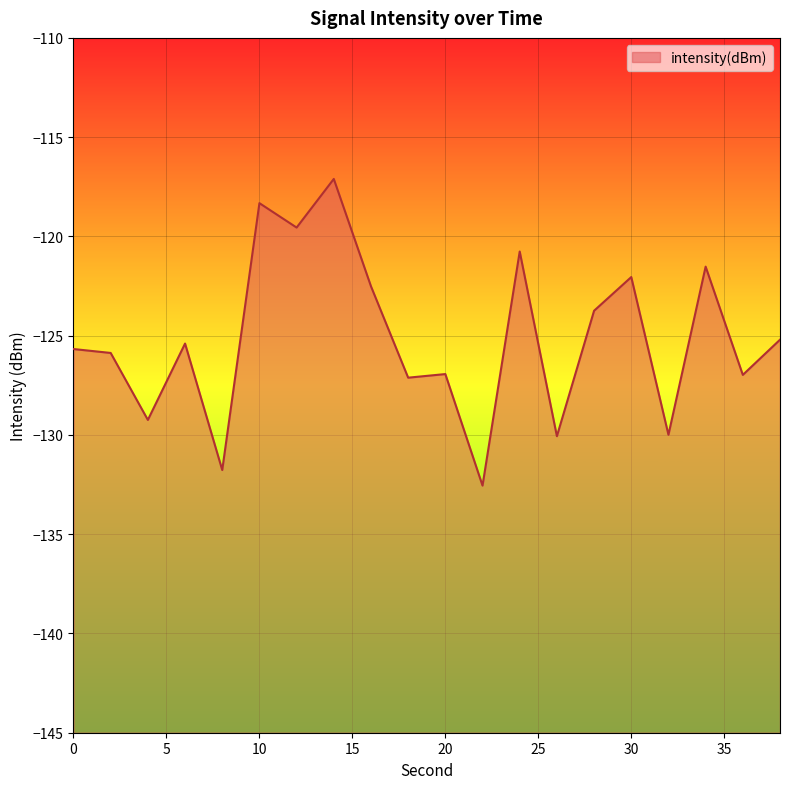

True or false: the data has more than 1 interior local peaks.

True